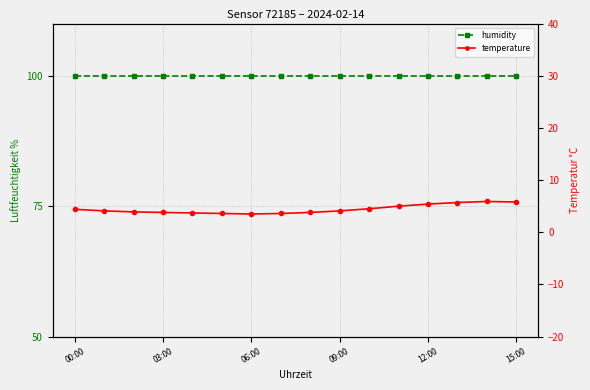

At which category does temperature reach its first local valley?

06:00